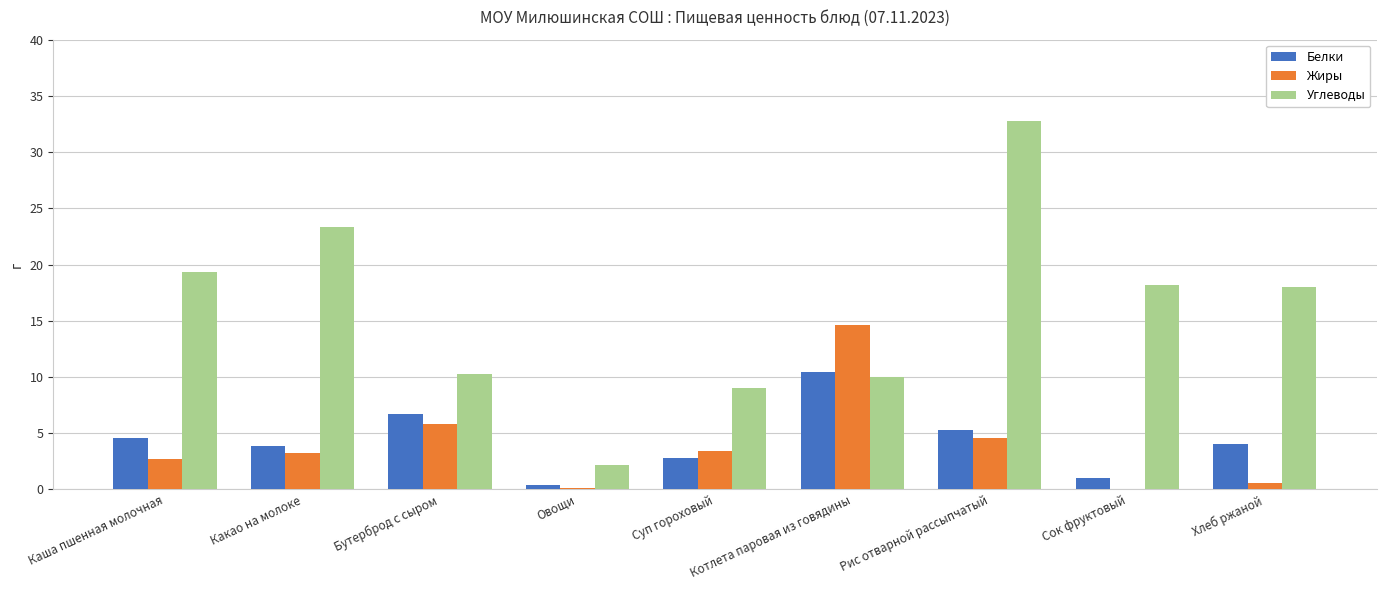

Which category has the highest value in the Белки series?

Котлета паровая из говядины